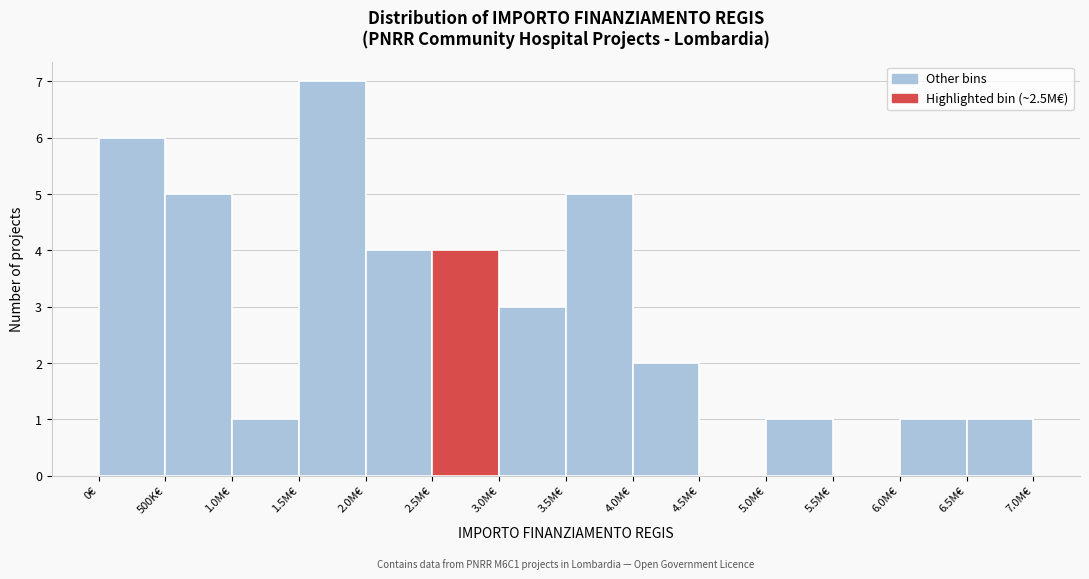

Reading left to right, list all the values displayed in this chart.

0€=6	500K€=5	1.0M€=1	1.5M€=7	2.0M€=4	2.5M€=4	3.0M€=3	3.5M€=5	4.0M€=2	4.5M€=0	5.0M€=1	5.5M€=0	6.0M€=1	6.5M€=1